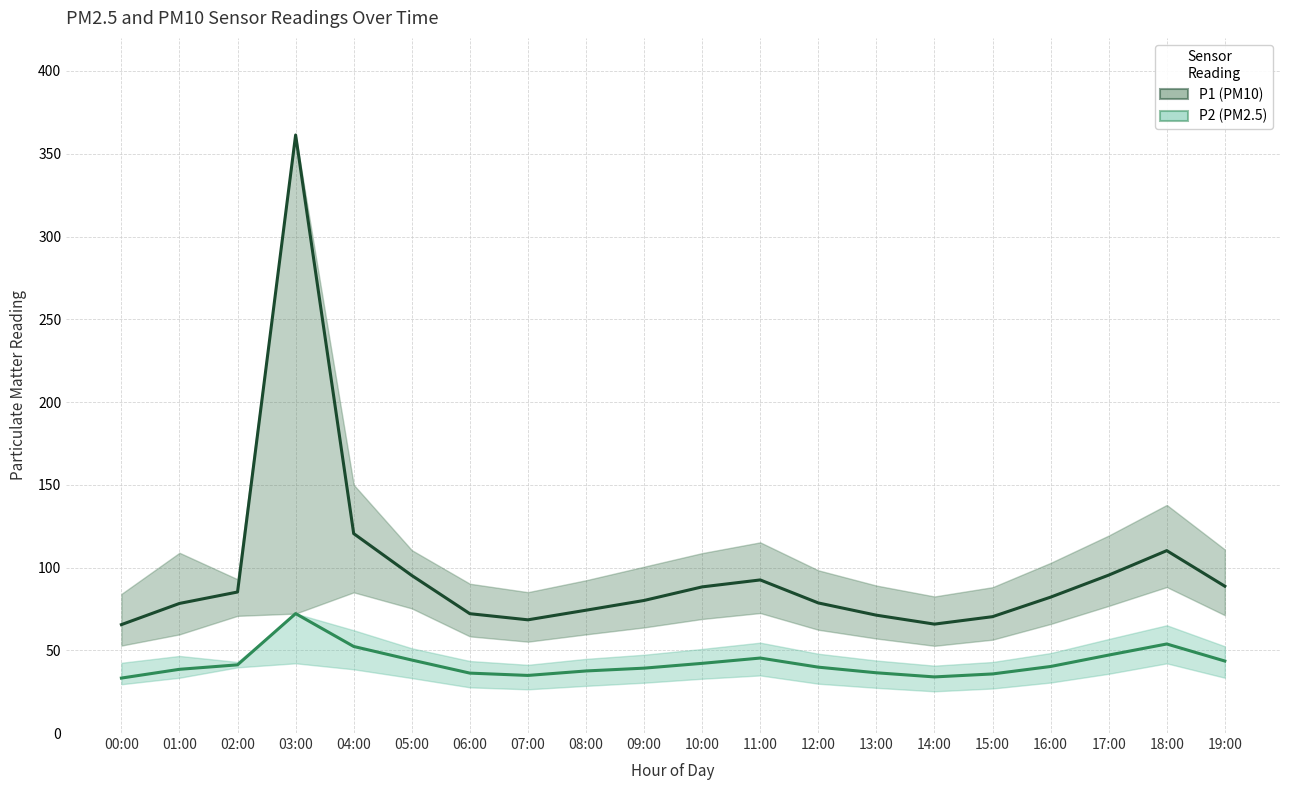

What is the value of the P1 (PM10) point at the 8th from the left?

68.4